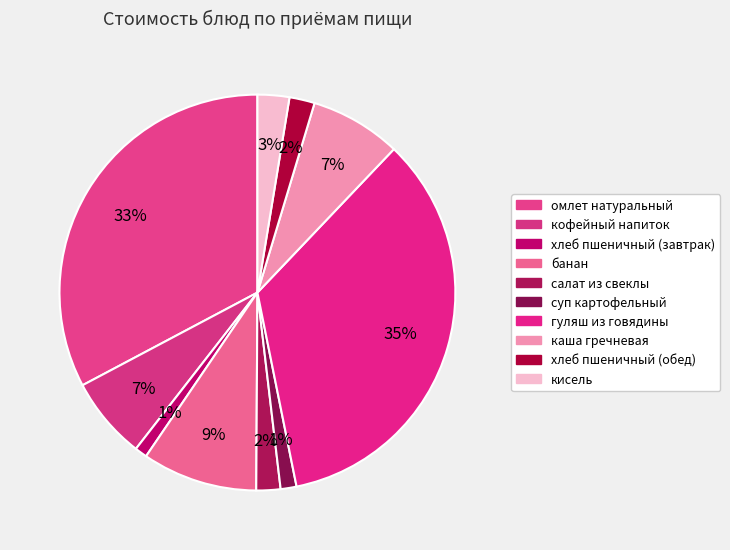

To the nearest percent, what percentage of the pie is банан?

9%